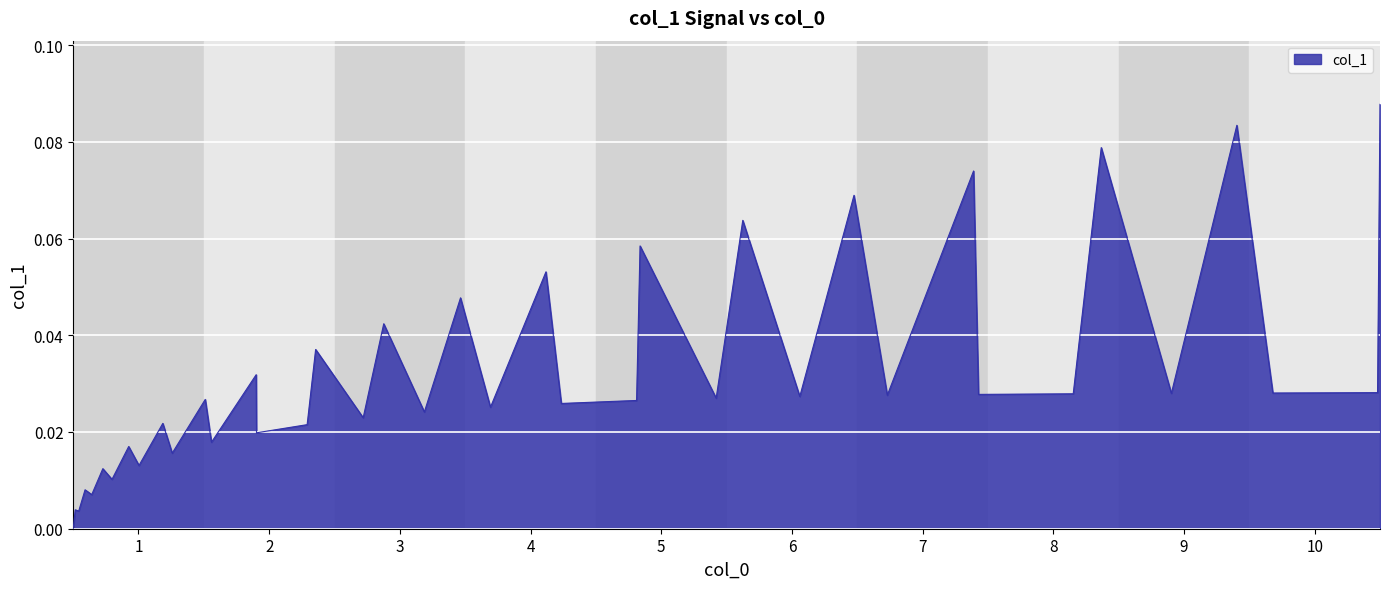

Reading right to left, transcribe all the data shown in this chart.

0.1	-0.0	-0.0	0.1	-0.0	0.1	-0.0	-0.0	0.1	-0.0	0.1	-0.0	0.1	-0.0	0.1	-0.0	-0.0	0.1	-0.0	0.0	-0.0	0.0	-0.0	0.0	-0.0	-0.0	0.0	-0.0	0.0	-0.0	0.0	-0.0	0.0	-0.0	0.0	-0.0	0.0	-0.0	0.0	0.0